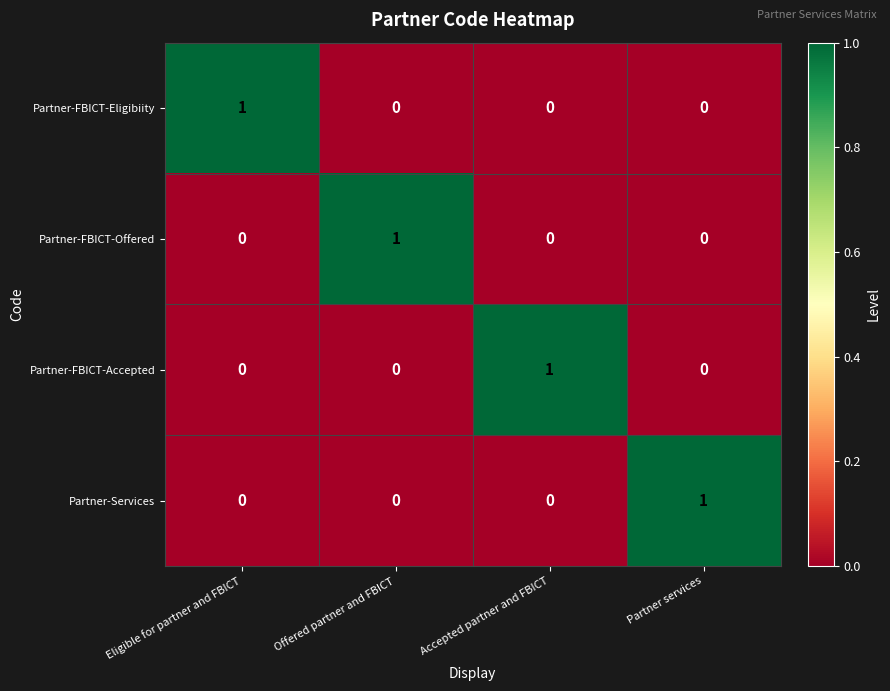

True or false: Partner-FBICT-Accepted has a value of 1 at Offered partner and FBICT.

False